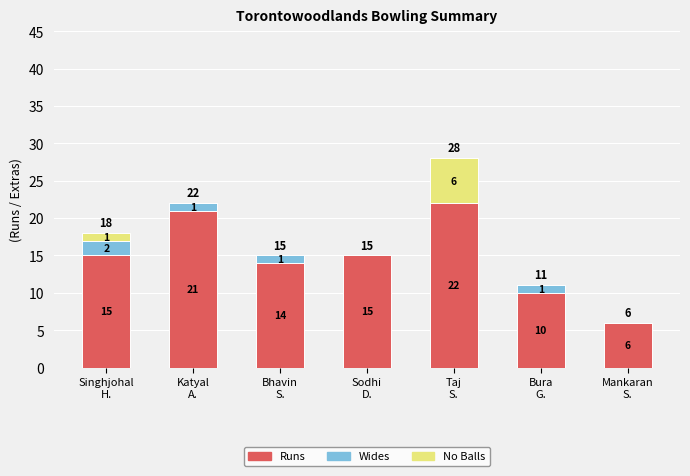

What is the maximum value for Runs?

22